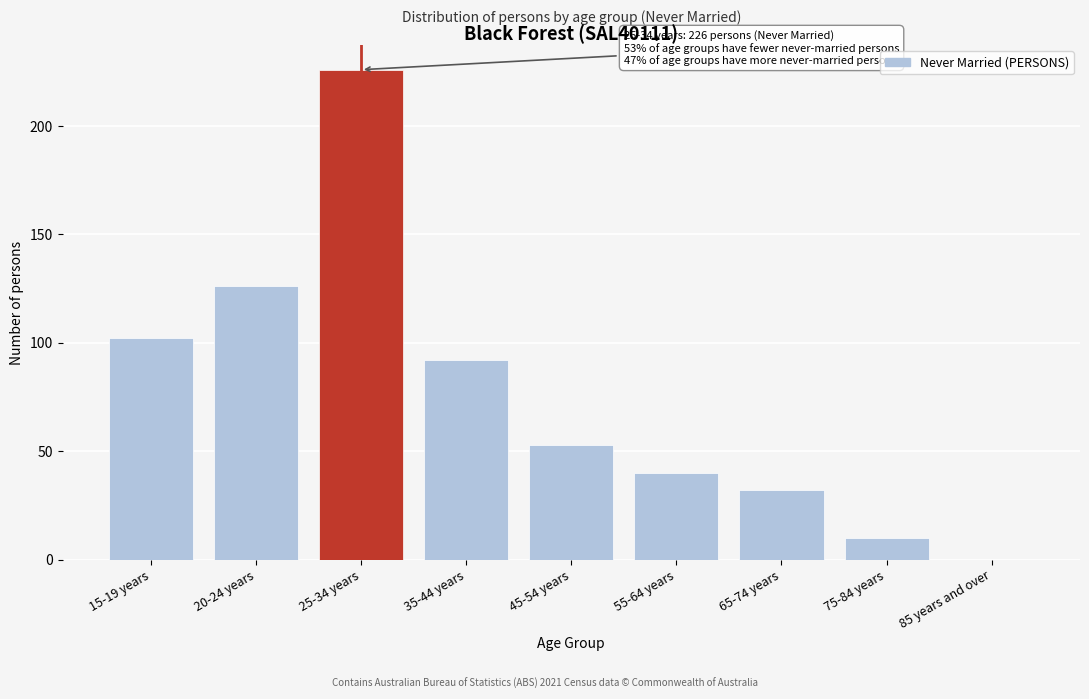

Reading right to left, list all the values displayed in this chart.

85 years and over=0	75-84 years=10	65-74 years=32	55-64 years=40	45-54 years=53	35-44 years=92	25-34 years=226	20-24 years=126	15-19 years=102